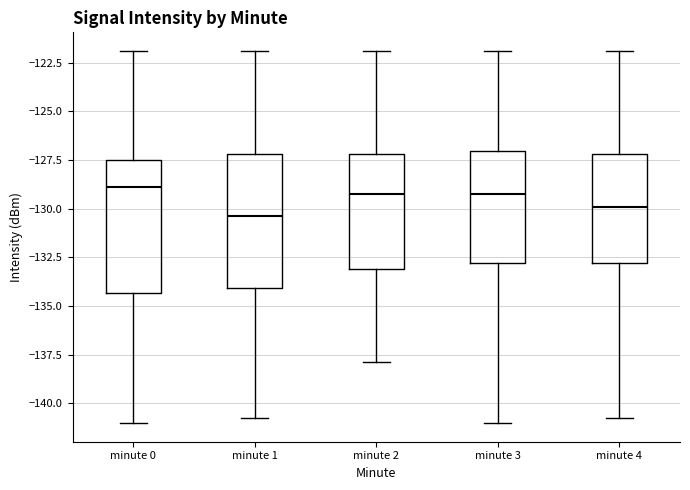

Where does the lower whisker of the box for minute 2 end on the y-axis? The values are not printed on the chart, so give them approximately, as read against the axis.

-138.0